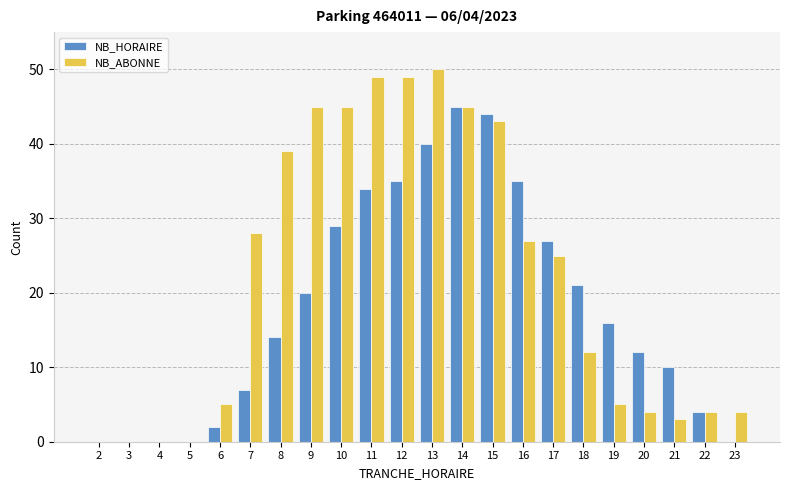

Is it true that NB_HORAIRE equals 7 at 7?

True